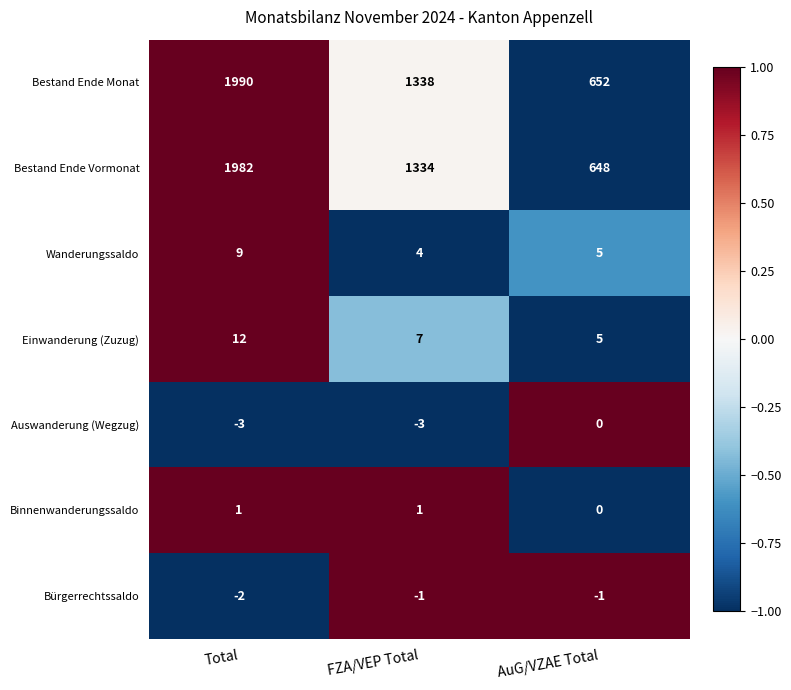

At which category is the sum across all series the highest?

Total